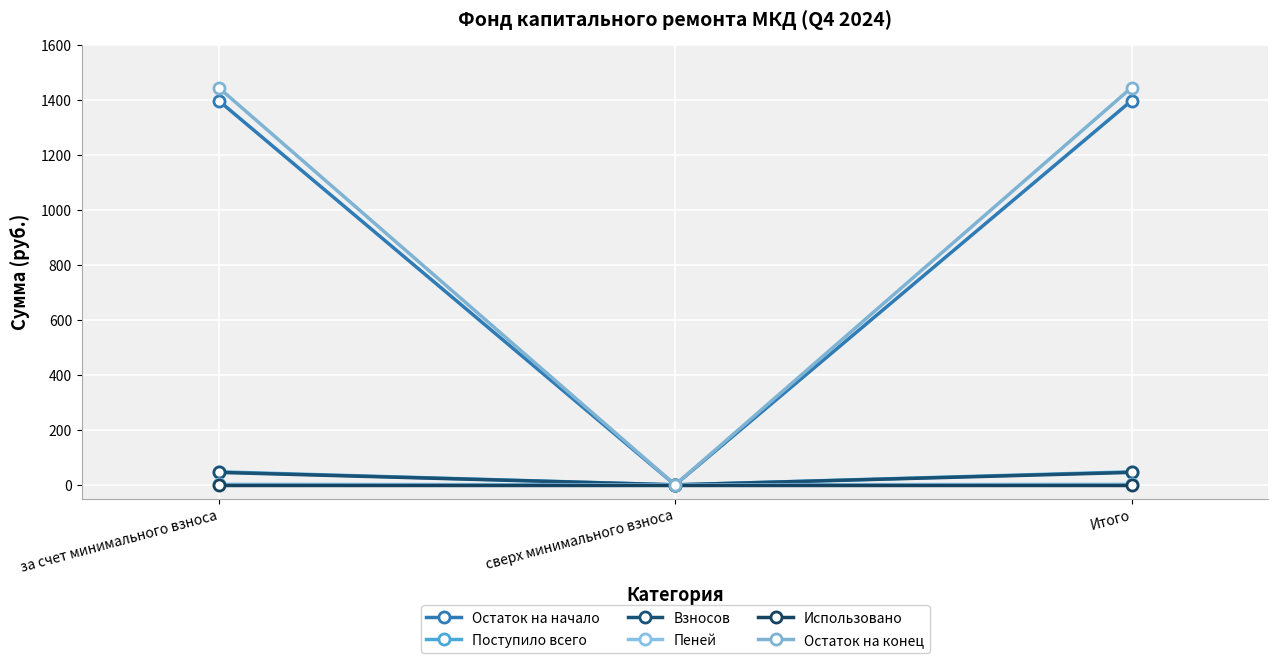

What is the value of the Поступило всего point at the 3rd from the left?

47.5